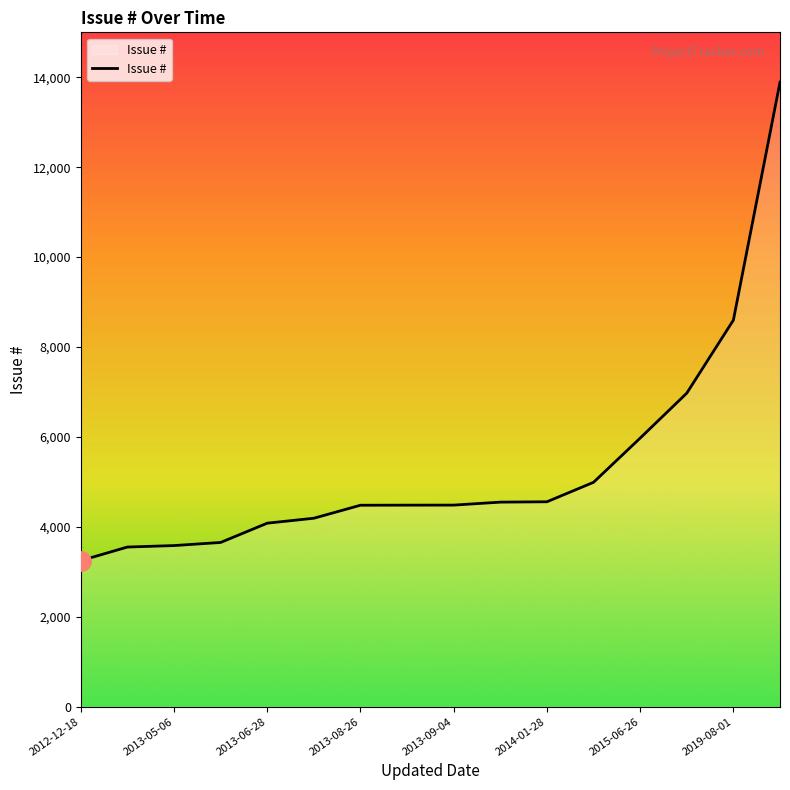

What is the sum of all values?

85294